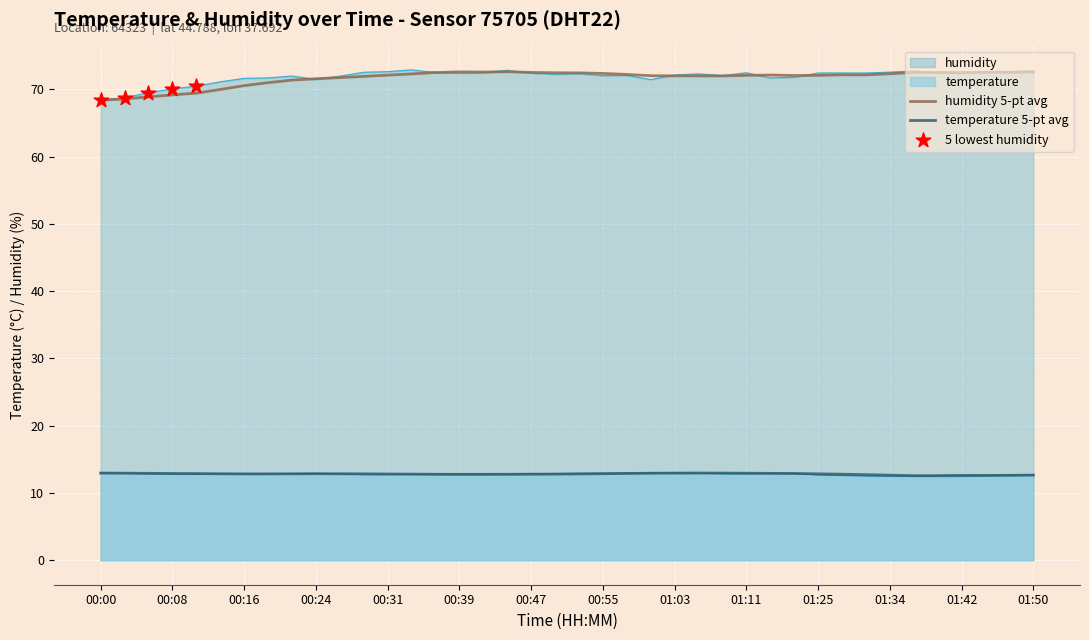

Which series has the largest Y range (max minus min)?

humidity